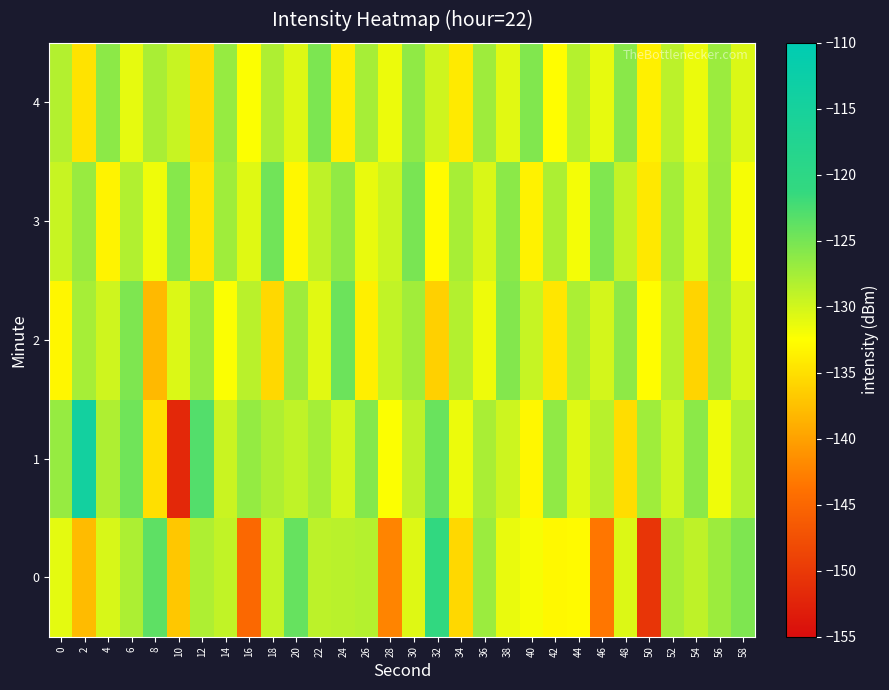

At which category is the sum across all series the highest?

6